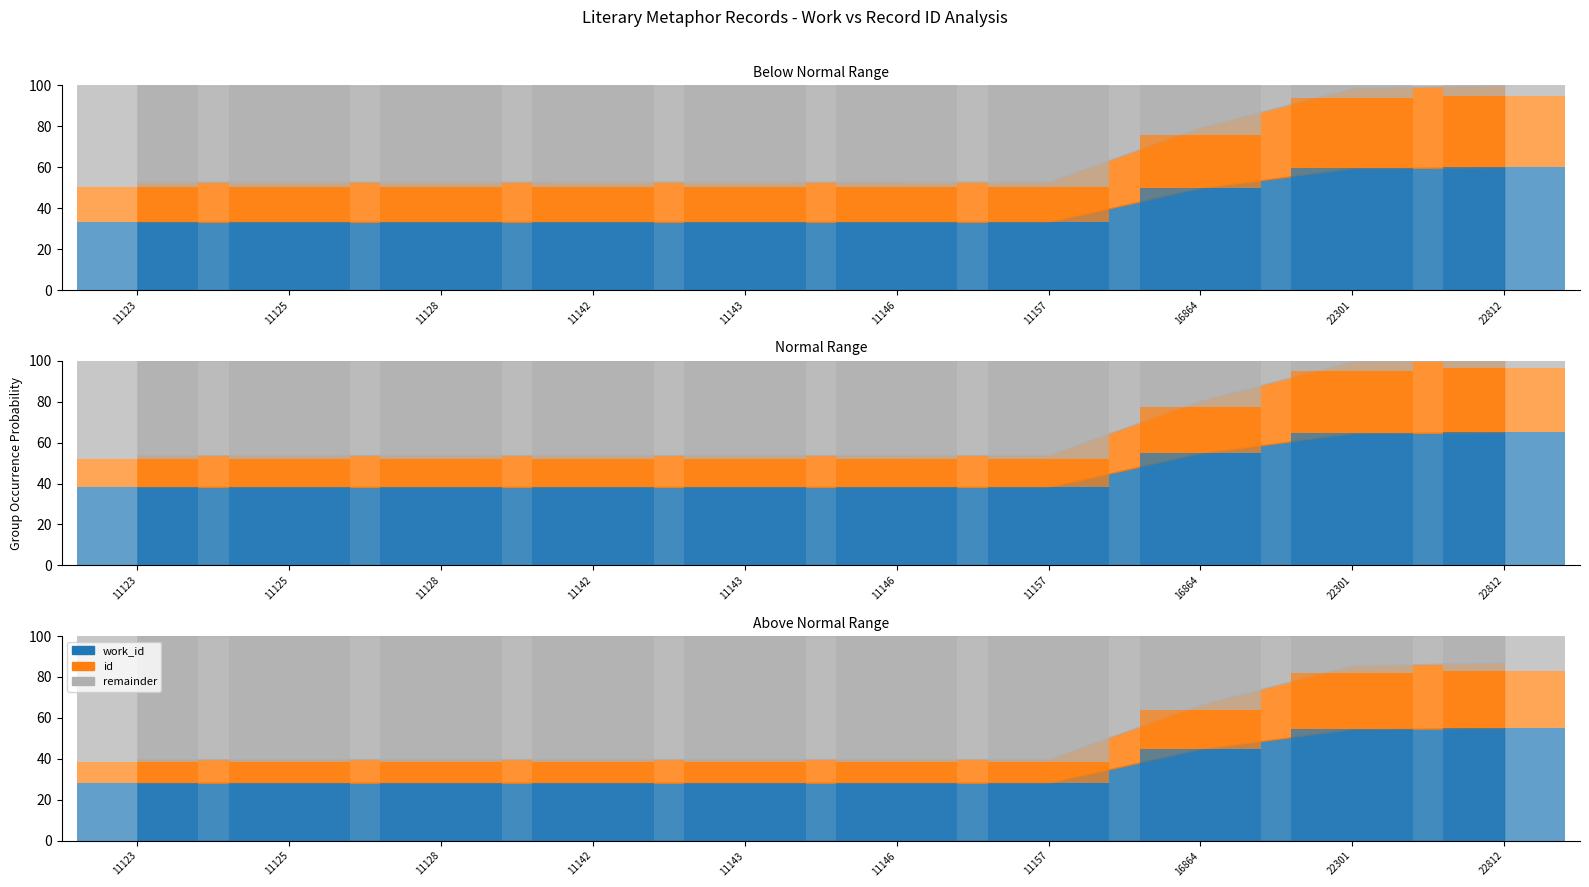

Is it true that id equals 28.2 at 11146?

False